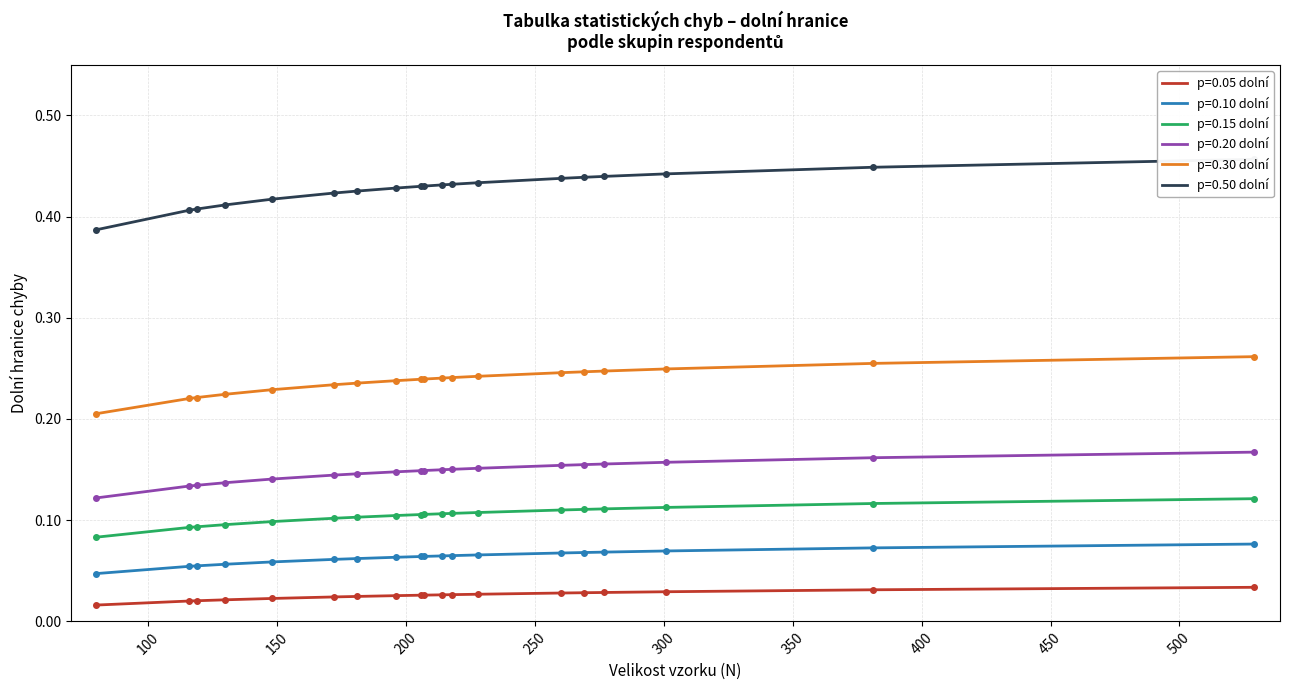

True or false: p=0.05 dolní and p=0.15 dolní intersect in this chart.

False